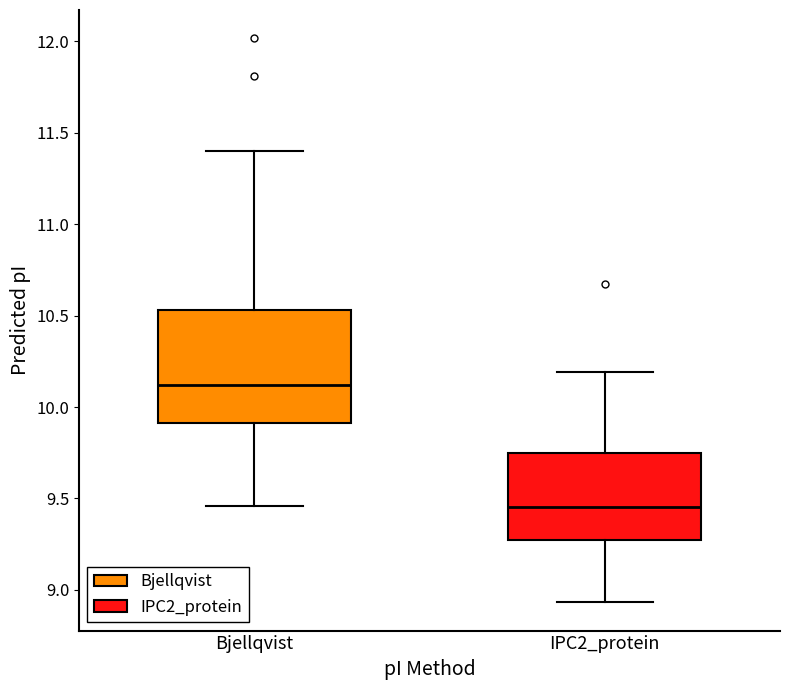

Reading left to right, transcribe this box plot: for each box, give where its median line is, the range the box spans, and where its two whiskers end, as read against the y-axis. The values are not printed on the chart, so give them approximately, as read against the axis.

Bjellqvist: median 10.10, box 9.90 to 10.55, whiskers 9.45 to 11.40
IPC2_protein: median 9.45, box 9.25 to 9.75, whiskers 8.95 to 10.20